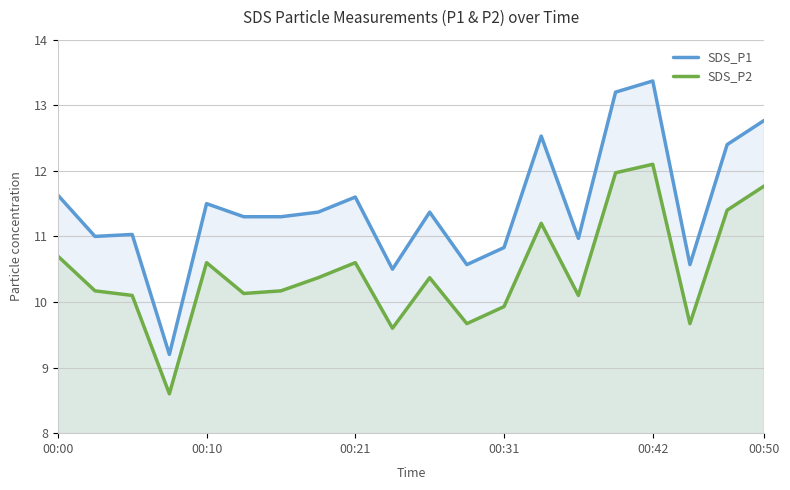

How many distinct data groups are displayed?

2